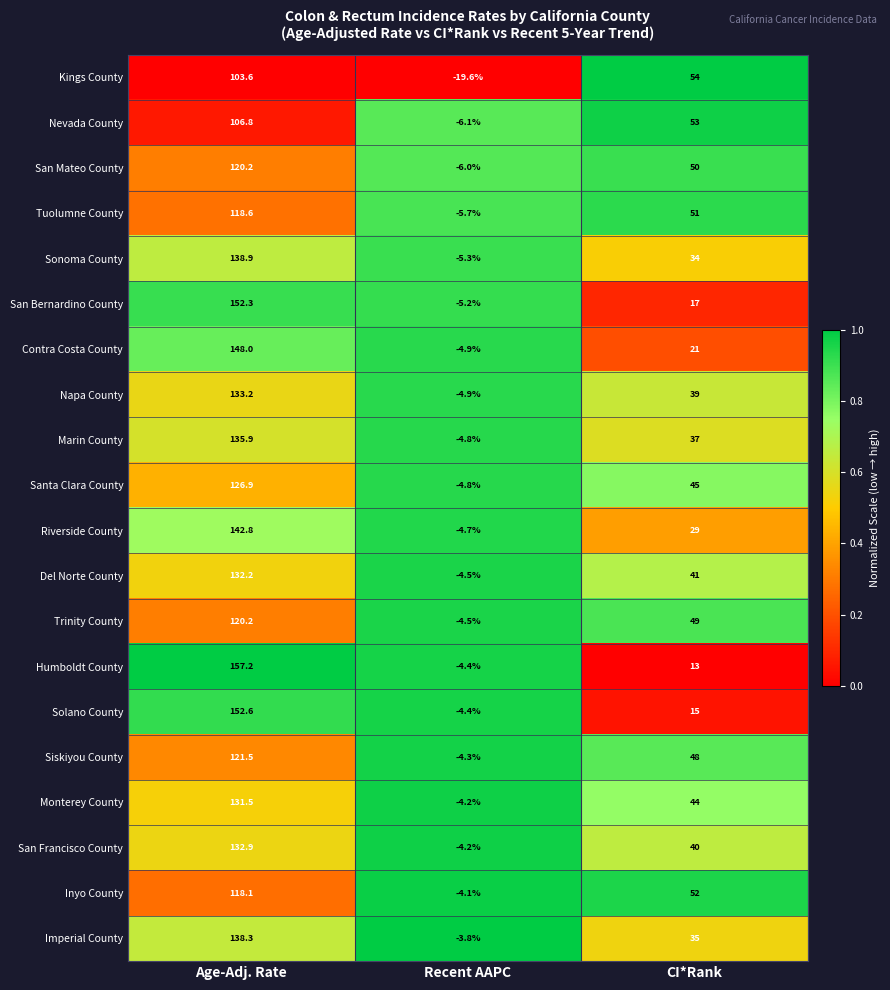

At which label is Siskiyou County closest to 58?

CI*Rank